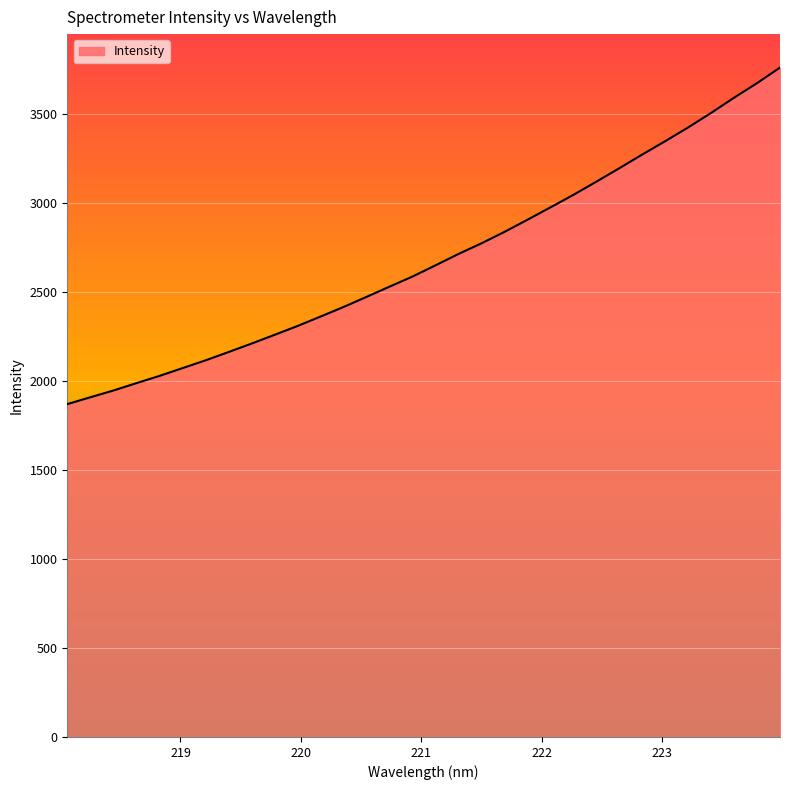

What is the difference between the maximum and minimum values?

1890.2